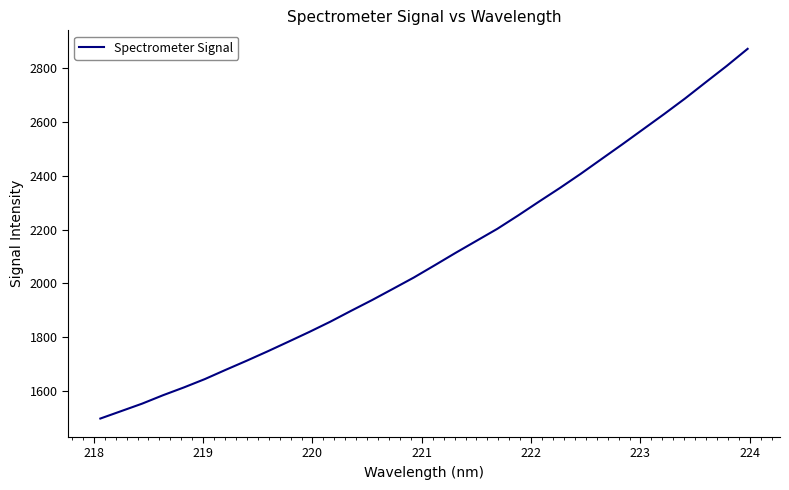

What is the difference between the second highest and minimum values?

1311.3